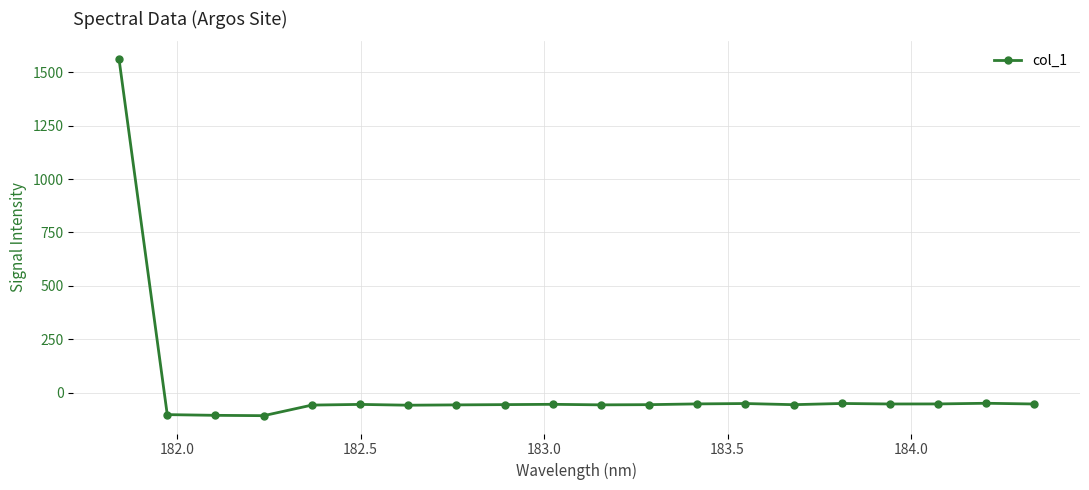

How many values are below zero?

19